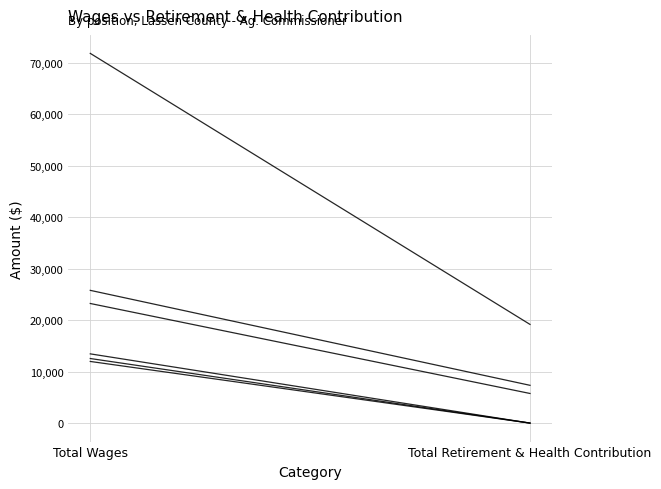

How many values in the Supervising Ag Inspector (1) series are below 25792?

1